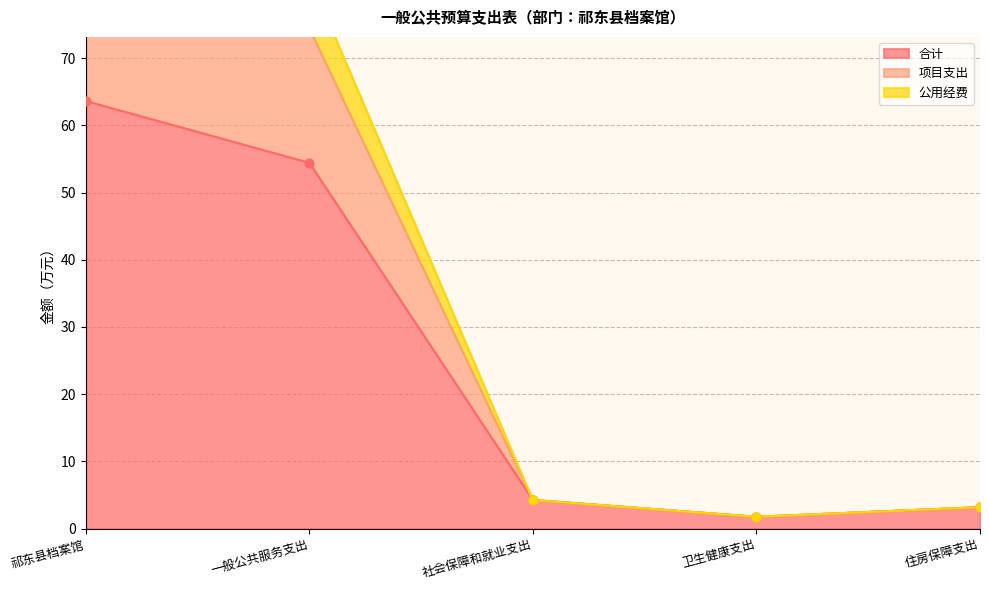

Which series has the largest total across all categories?

项目支出